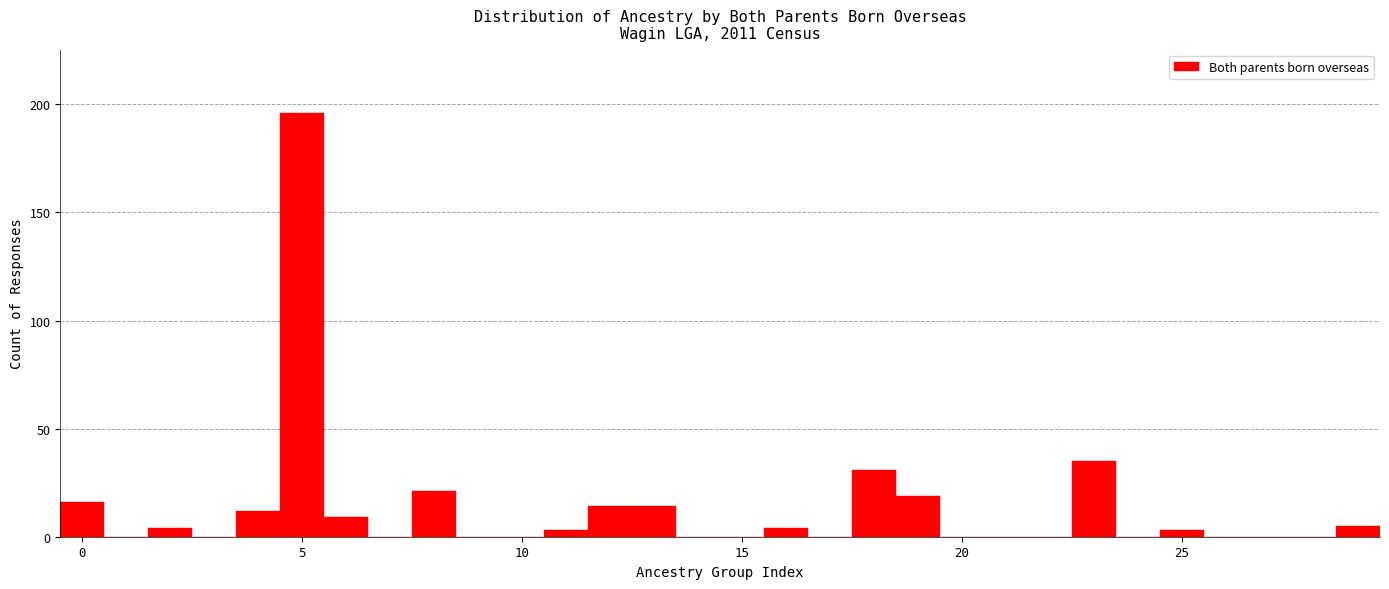

Read against the x-axis, roughly where is the centre of the tallest bar?

5.0